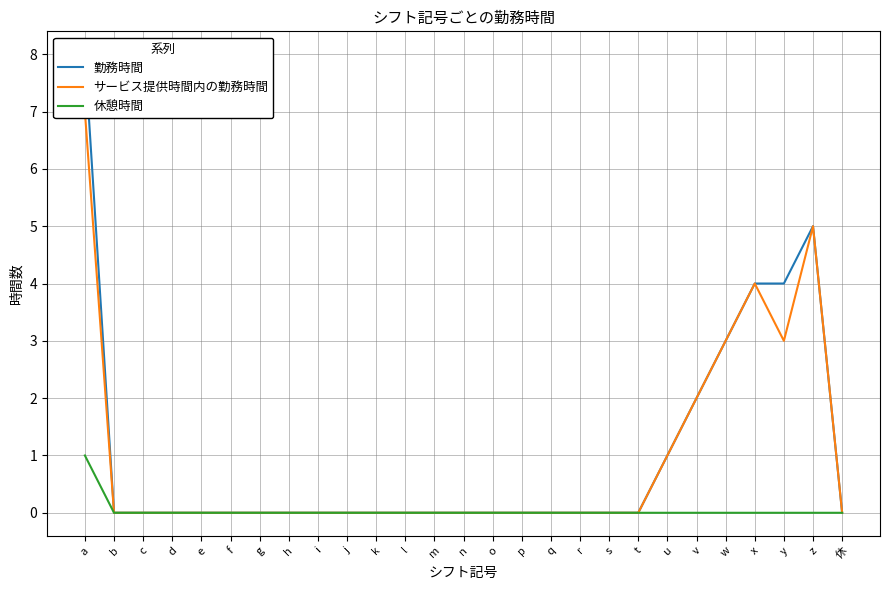

What is the maximum value shown in the chart?

8